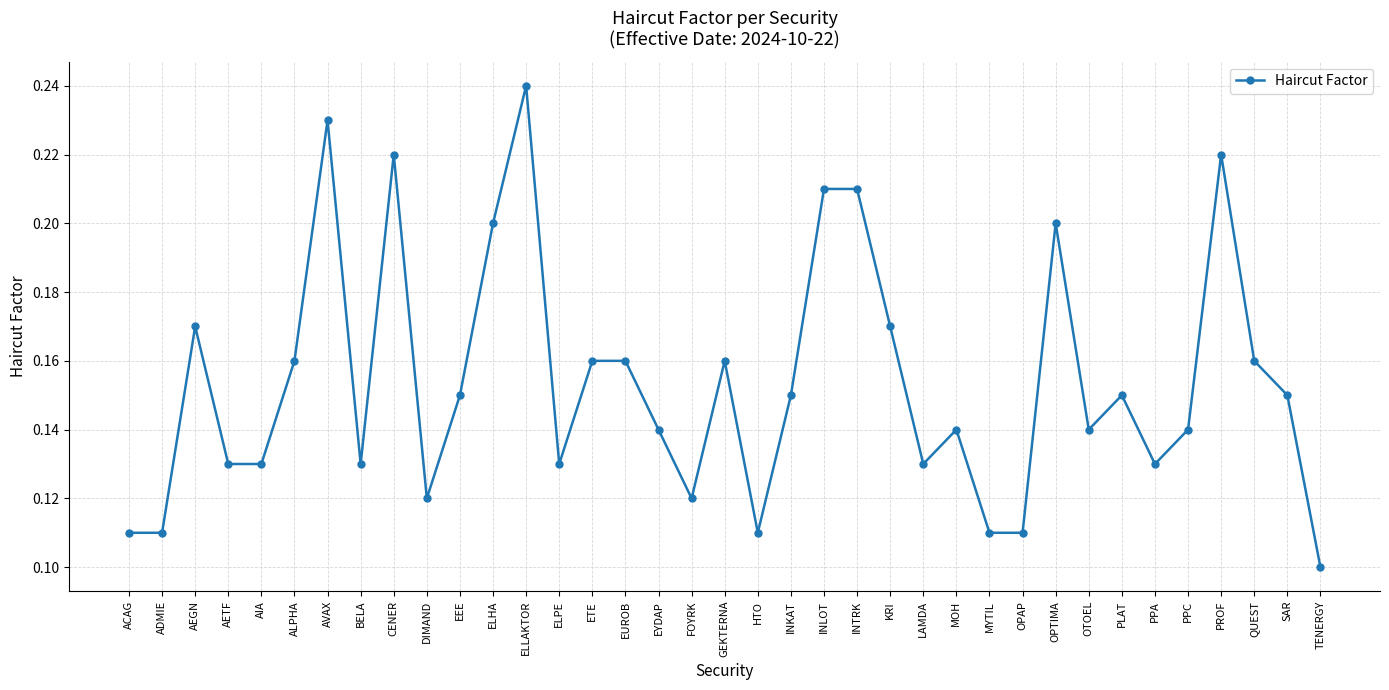

True or false: there are more than 0 points higher than both neighbors.

True